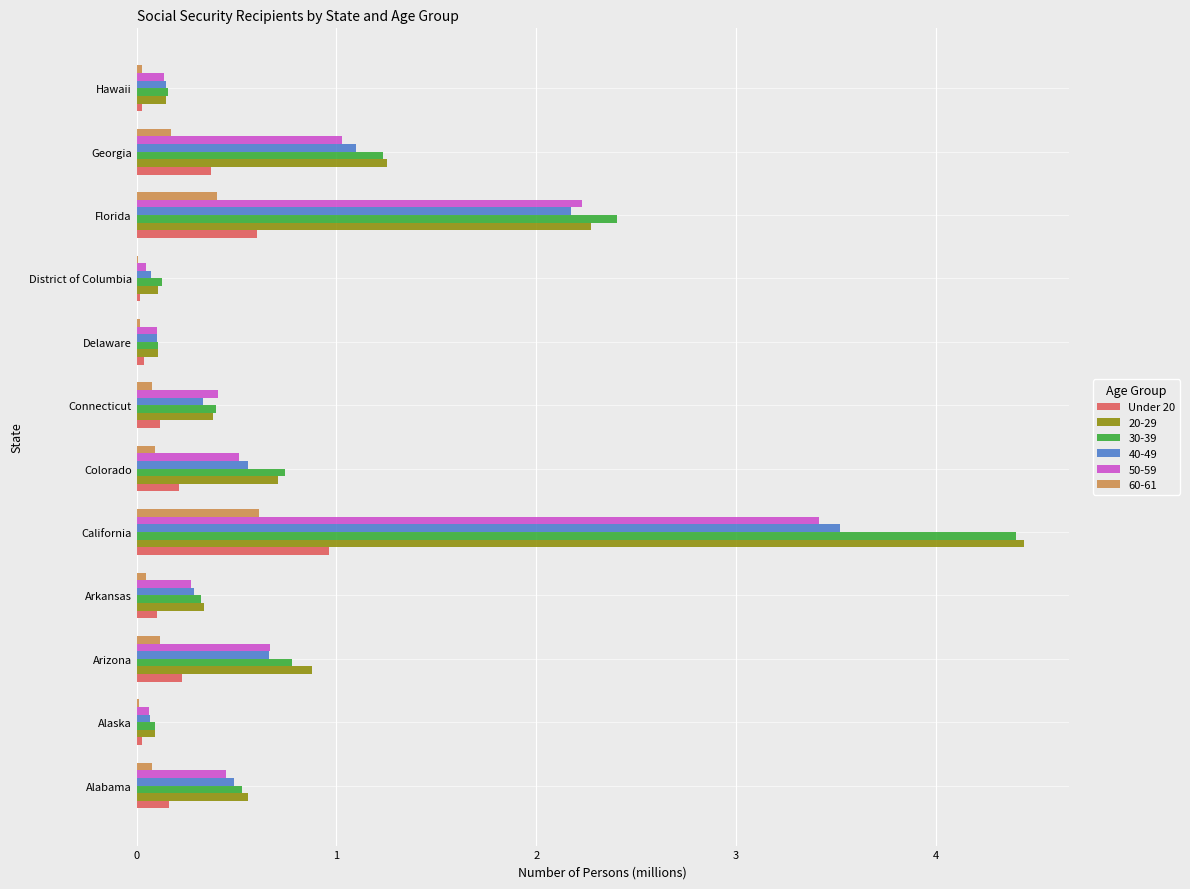

What is the sum of all 60-61 values?

1.7